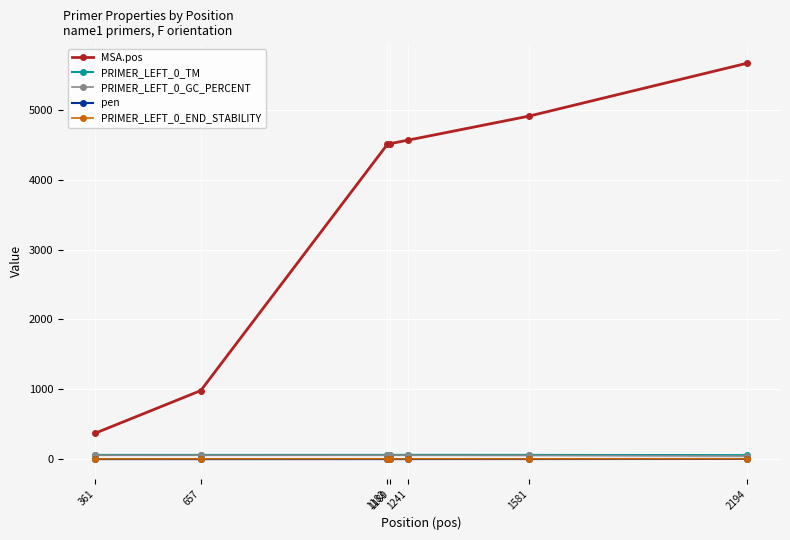

True or false: pen and MSA.pos intersect in this chart.

False